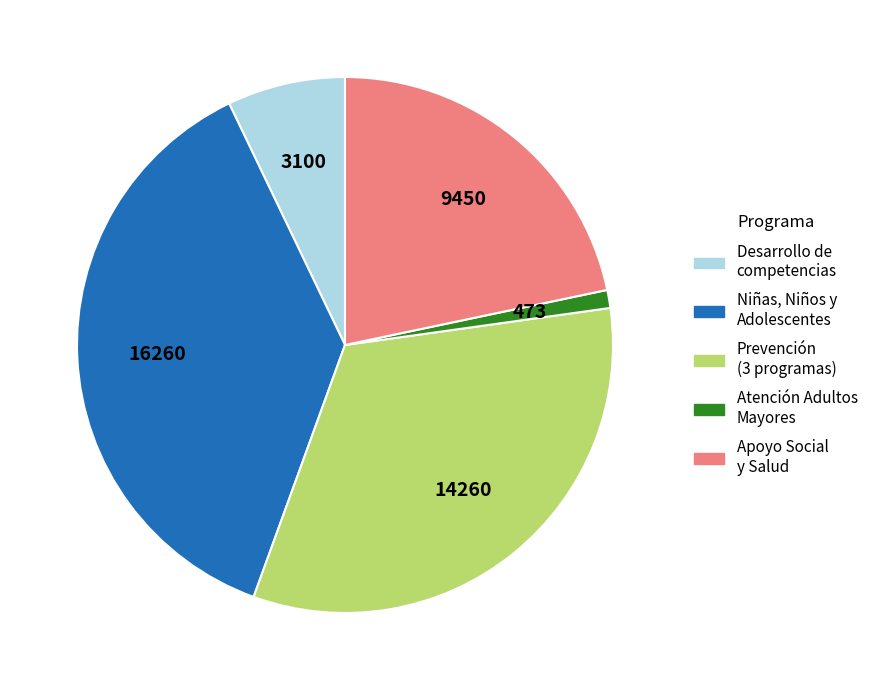

Is there a majority slice in this chart?

No